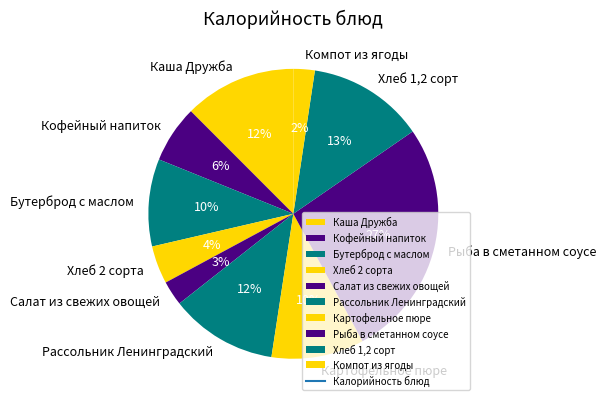

Which slice is the largest?

Рыба в сметанном соусе